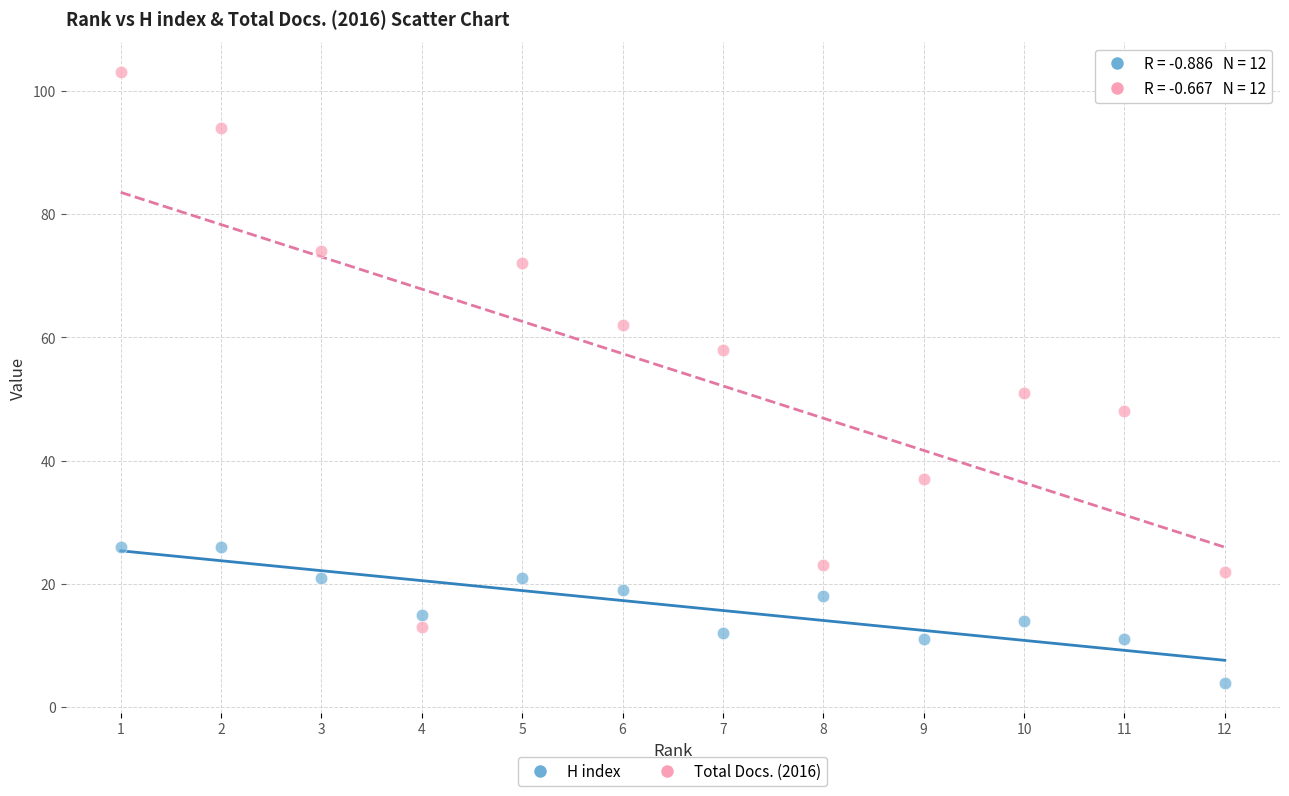

Which series reaches the maximum Y coordinate?

Total Docs. (2016)